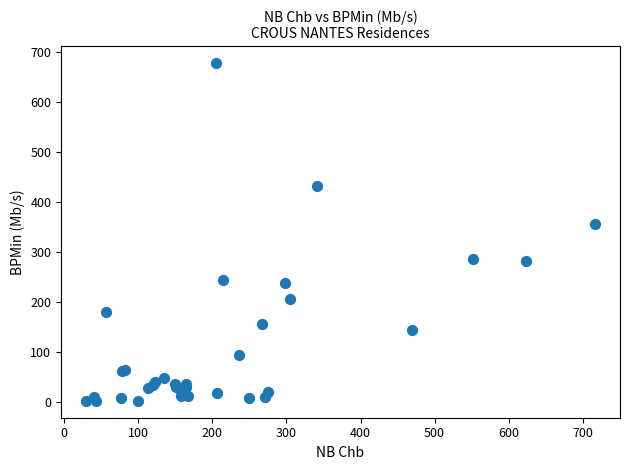

What Y value in the scatter plot is closest to 340?

356.8